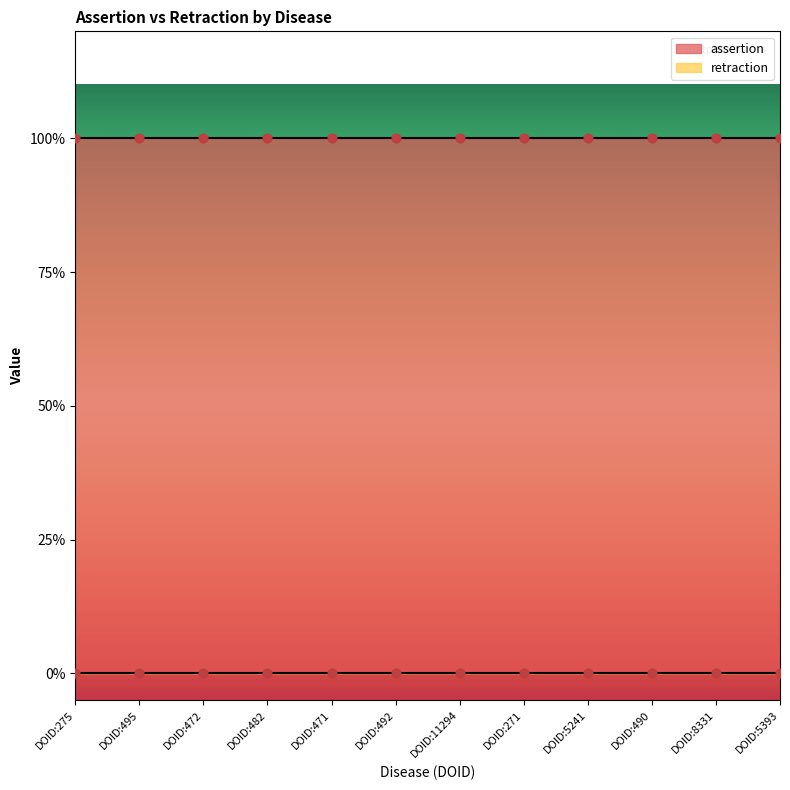

Which series has the largest Y range (max minus min)?

assertion